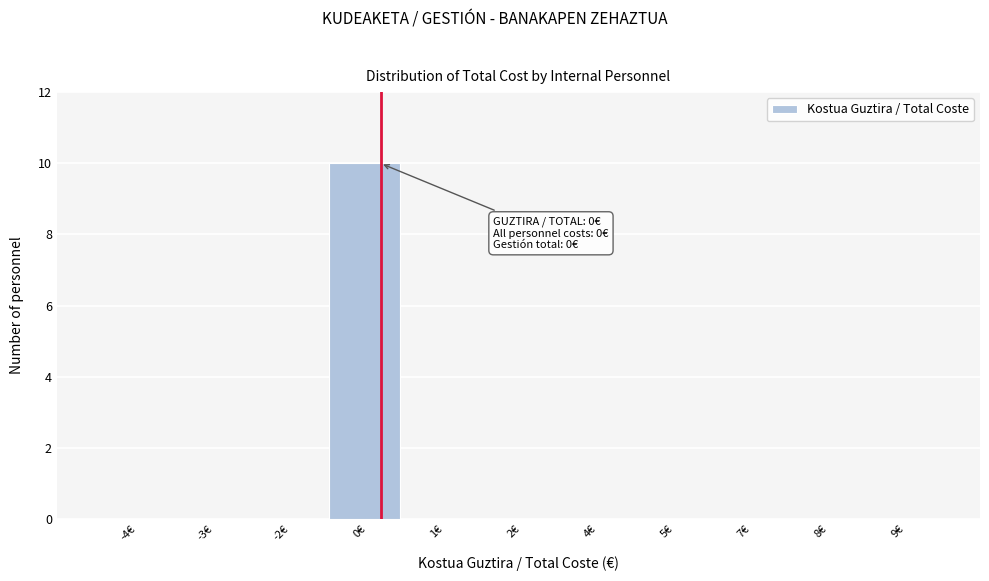

Reading right to left, extract all data points from this chart.

9€=0	8€=0	7€=0	5€=0	4€=0	2€=0	1€=0	0€=10	-2€=0	-3€=0	-4€=0